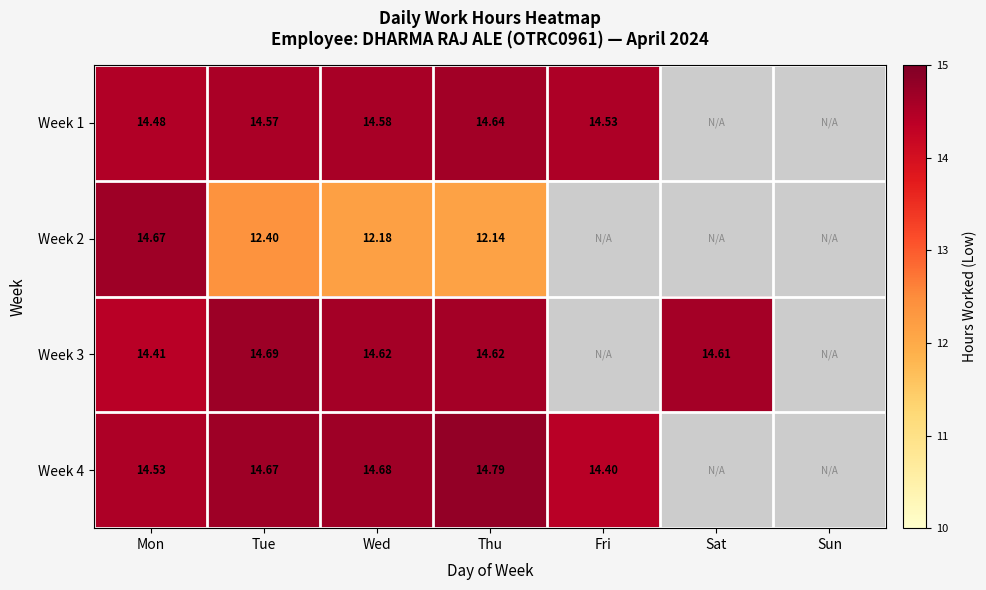

Between Mon and Wed, which series saw the biggest shift?

Week 2